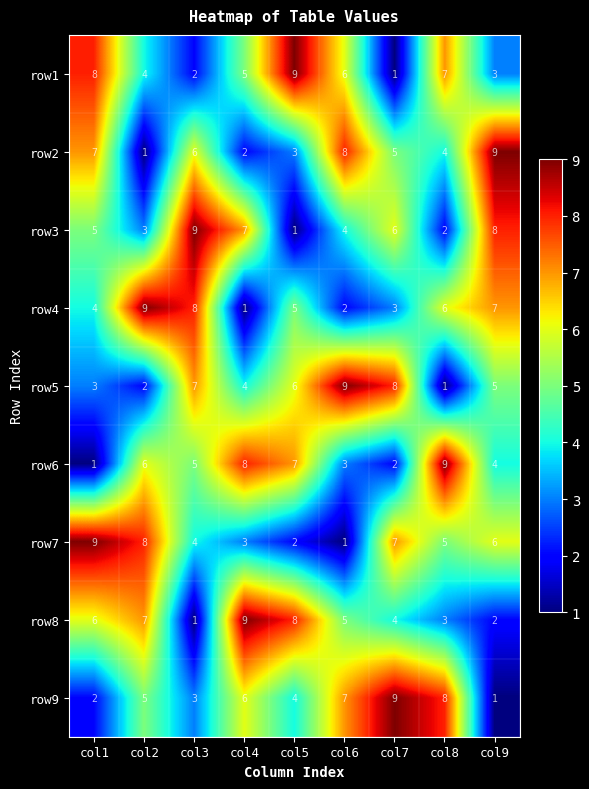

What is the difference between the row3 values at col6 and col4?

3